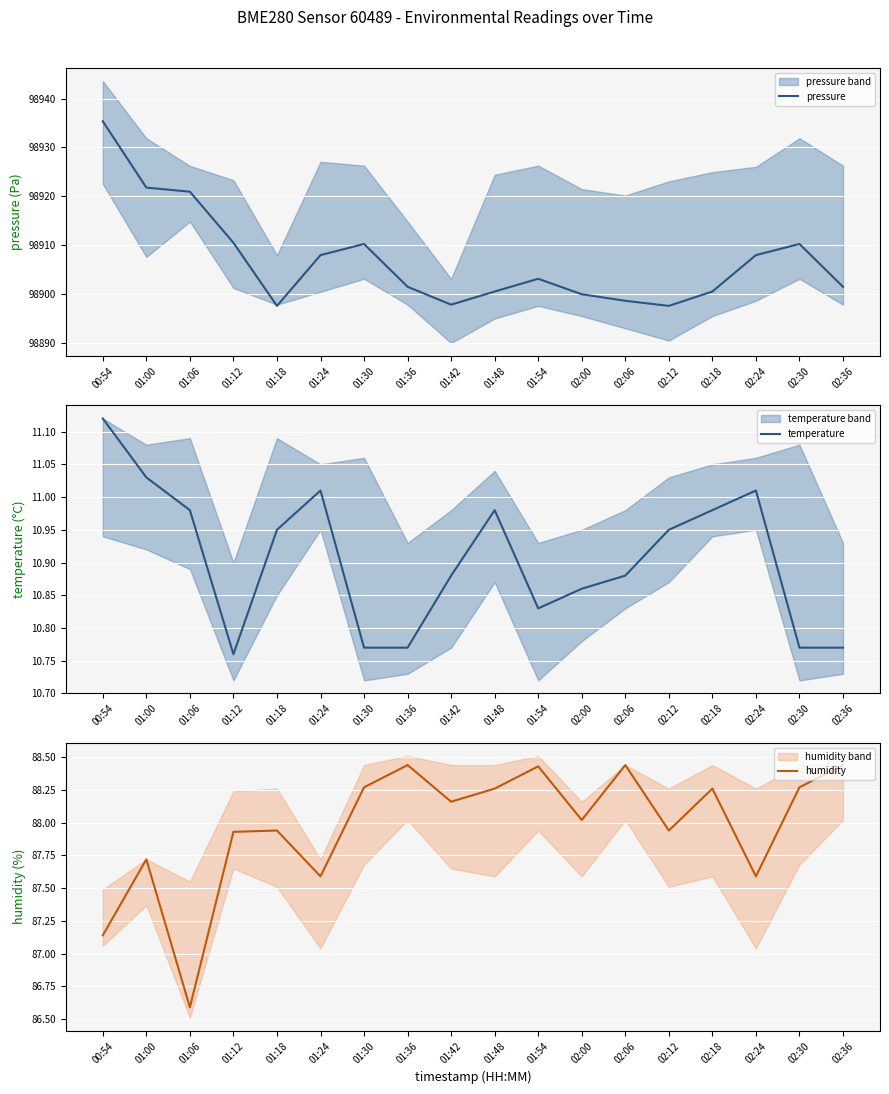

Which series has the largest range (max minus min)?

pressure